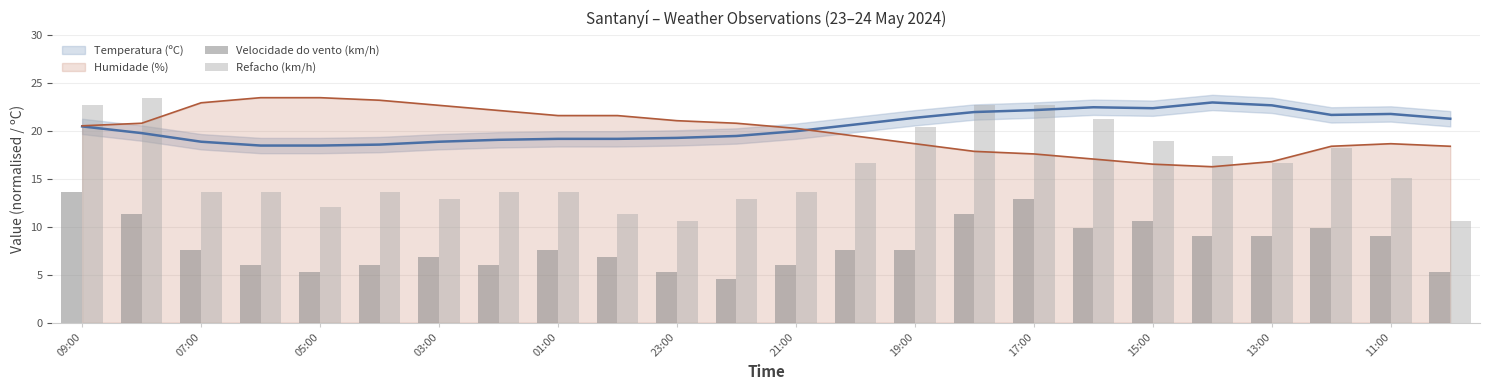

Which series has the largest range (max minus min)?

Refacho (km/h)